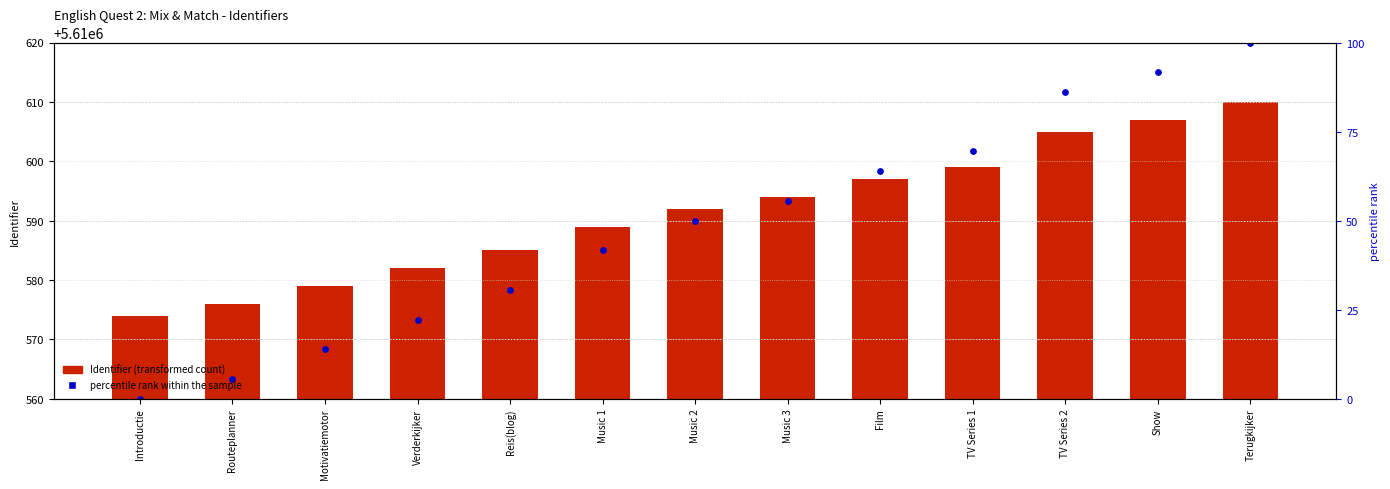

What are all the series names shown in the legend?

Identifier, percentile rank within the sample